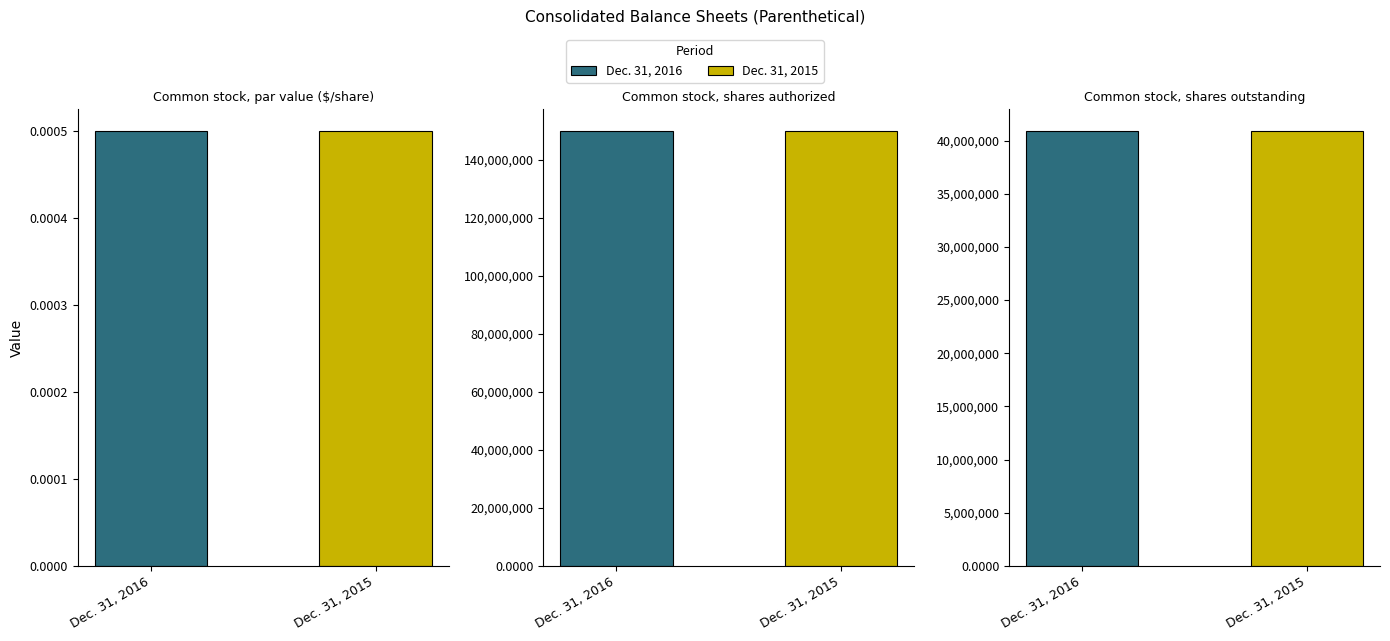

At how many categories does at least one series exceed 47555813?

1